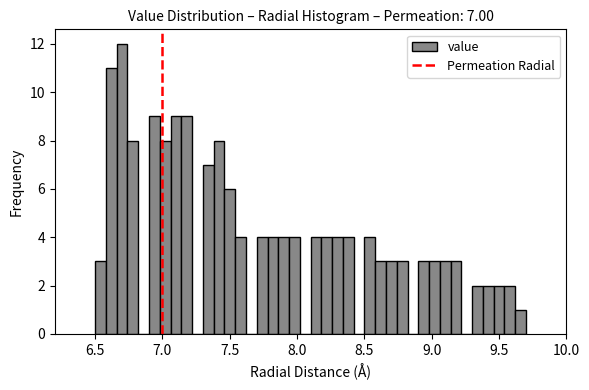

Around what value on the x-axis is the tallest bar? Give the approximate position of its centre, as read against the axis.

6.70